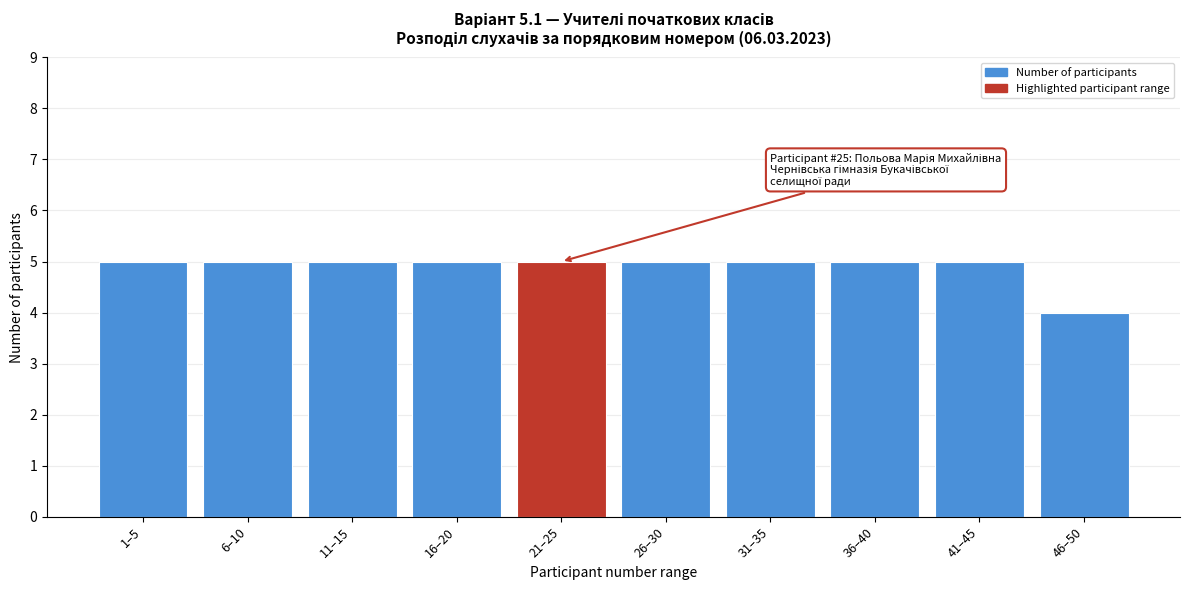

Reading left to right, what are all the values shown in this chart?

1–5=5	6–10=5	11–15=5	16–20=5	21–25=5	26–30=5	31–35=5	36–40=5	41–45=5	46–50=4